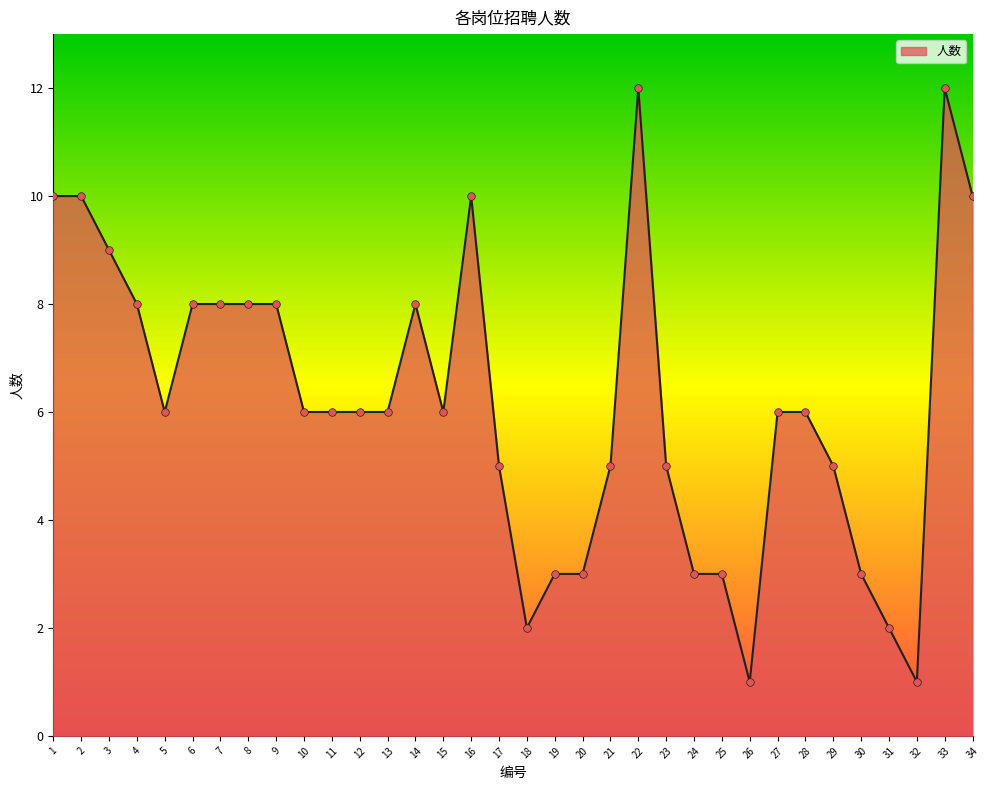

Which has a higher value, 25 or 26?

25